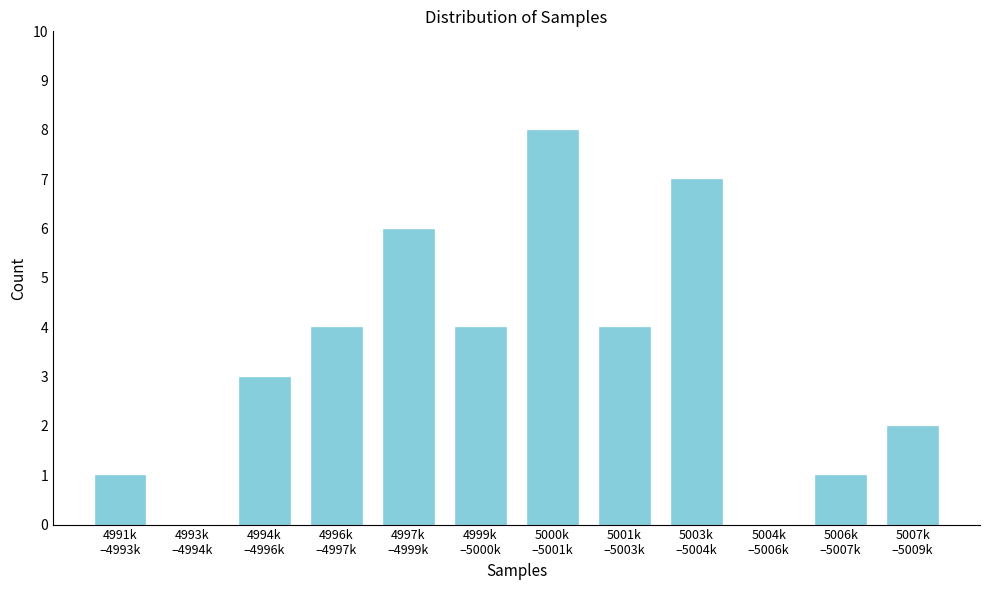

What is the sum of all values?

40